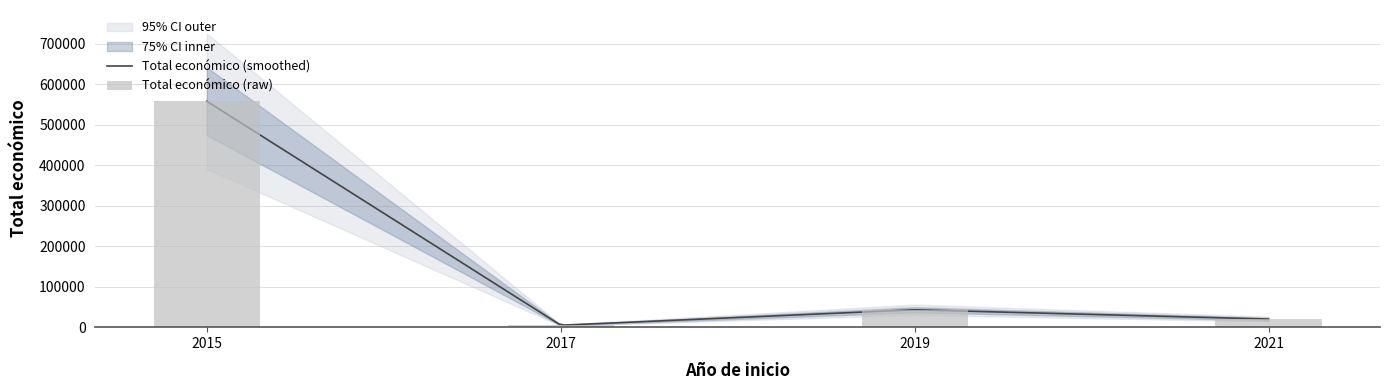

Is it true that the value at 2019 is 9795?

False